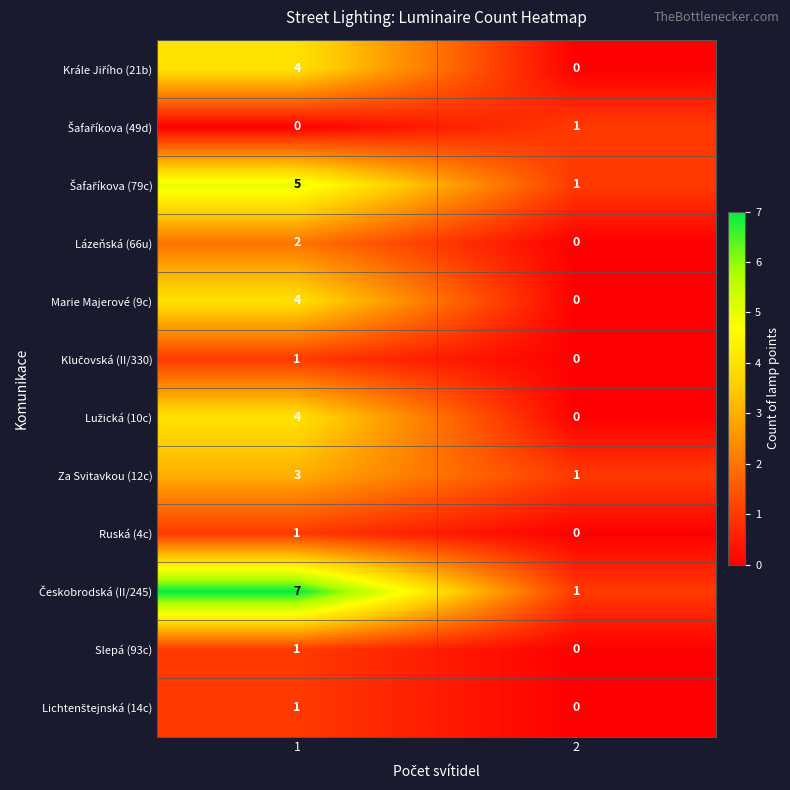

What is the total value across all series at 1?

33